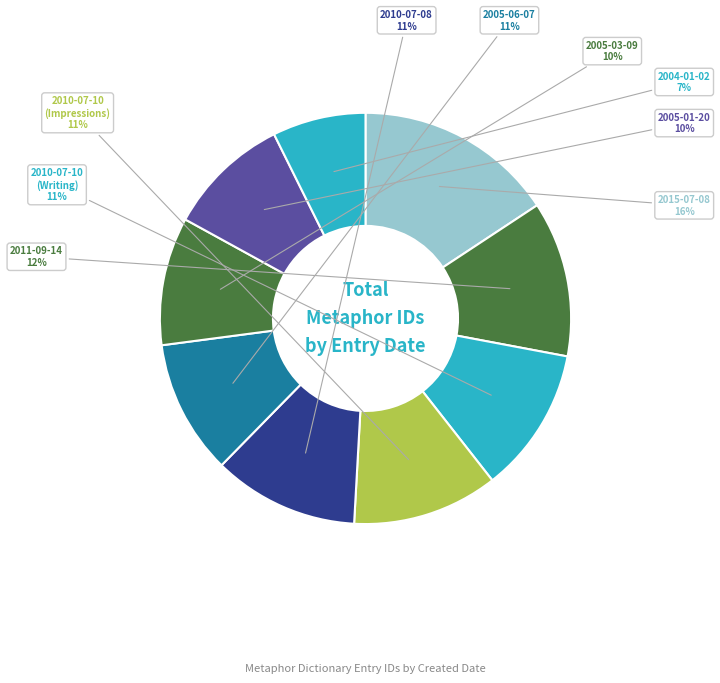

To the nearest percent, what is the combined percentage of 2005-03-09 and 2005-06-07?

21%